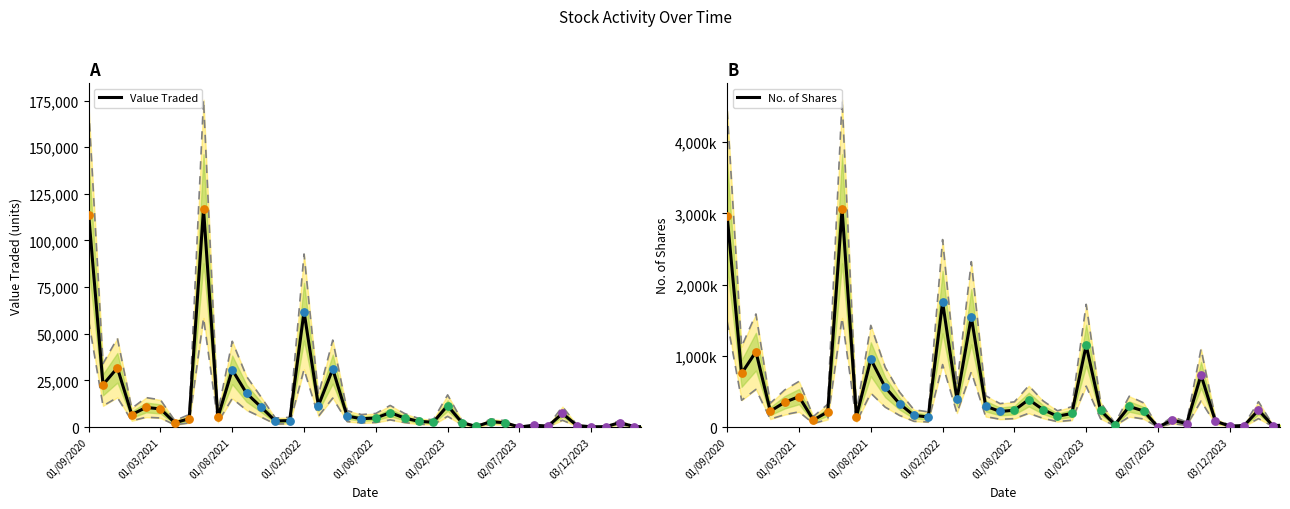

At how many categories does at least one series exceed 2695159?

2